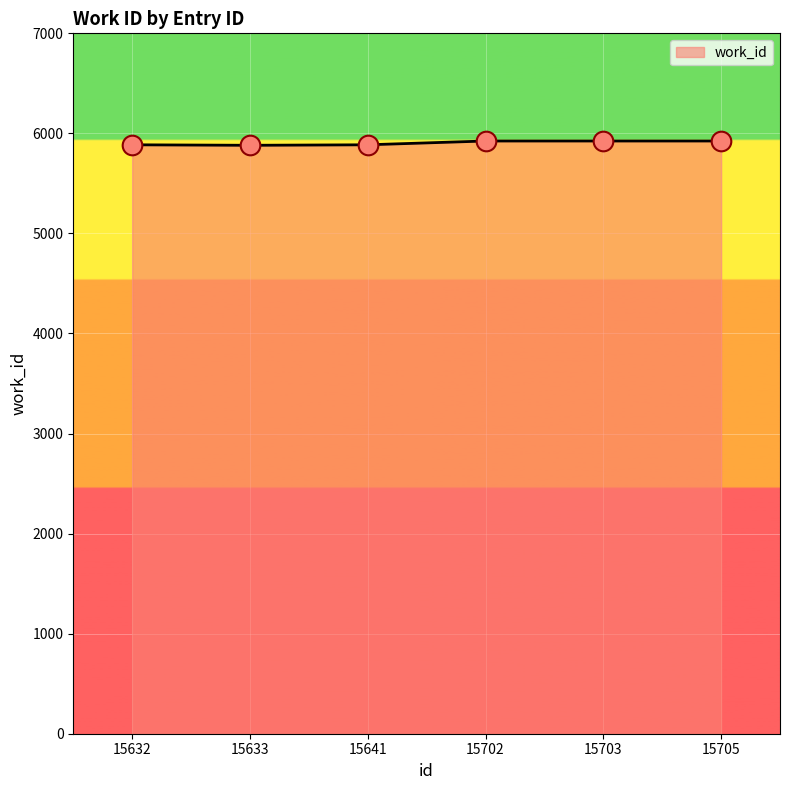

Approximately how many times larger is the value at 15705 compared to 15641?

1.0